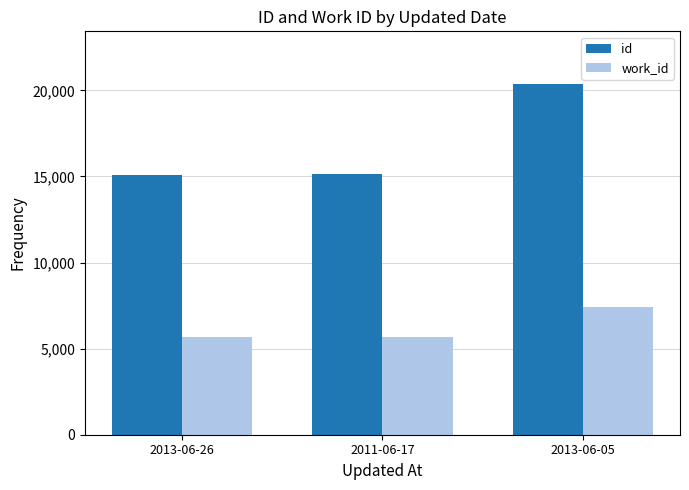

Which category has the highest value across all series?

2013-06-05